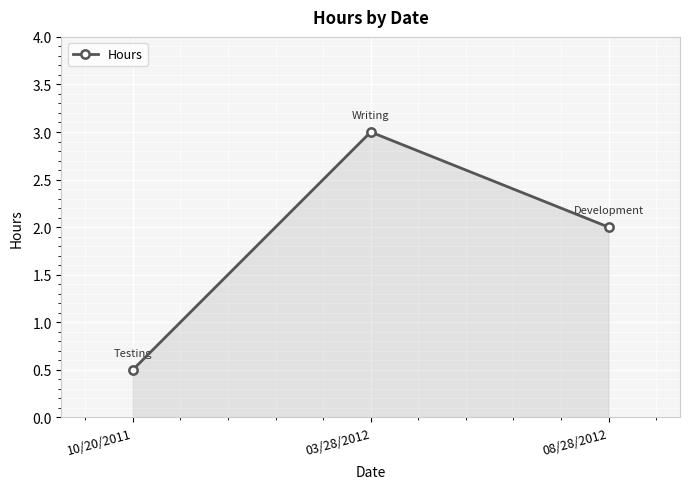

How many series are shown in this chart?

1